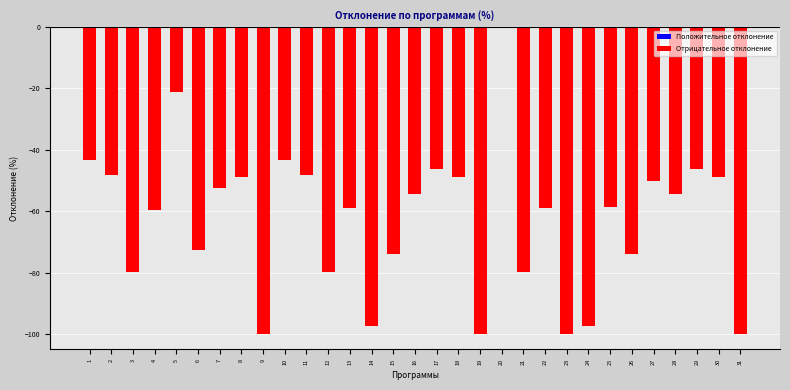

What is the change in value from 11 to 22?

-11.0